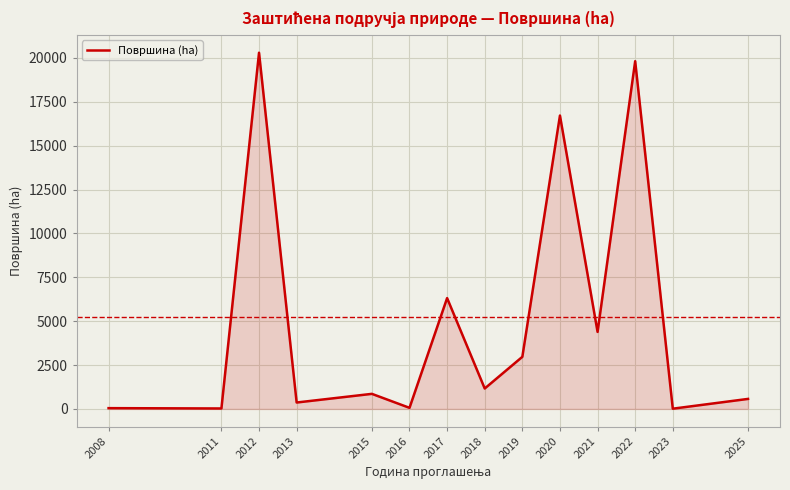

Is it true that the value at 2011 is 27.0?

True